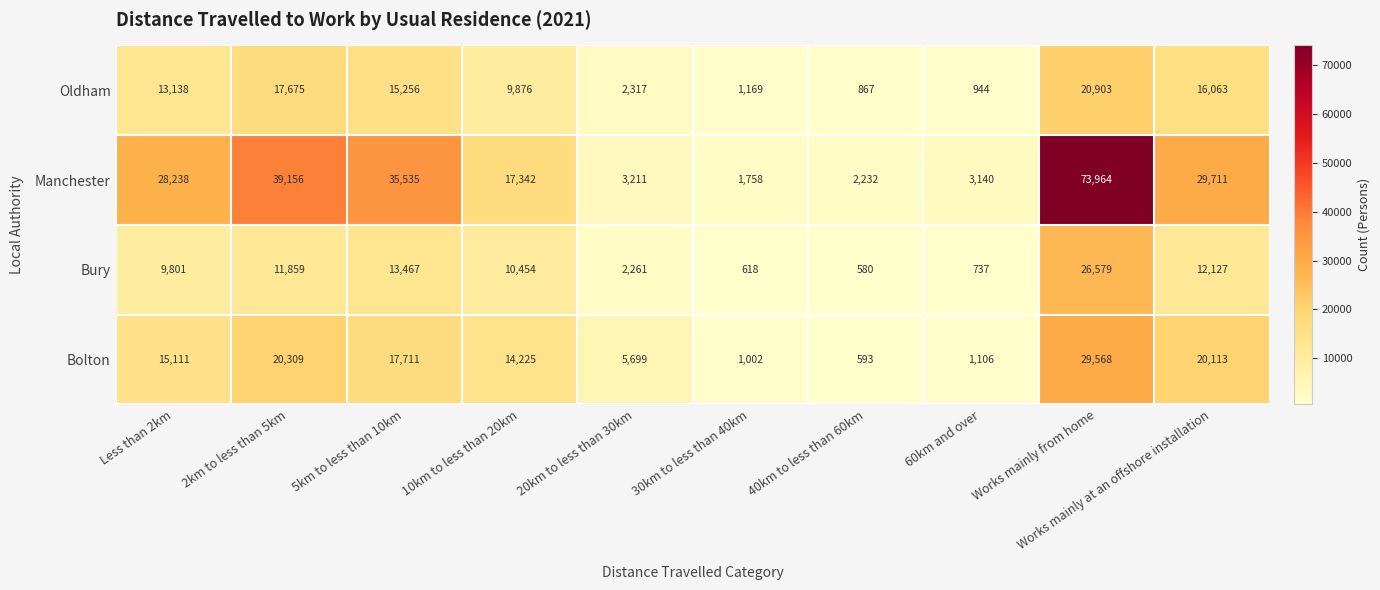

The value of Oldham at 60km and over is 291. True or false?

False